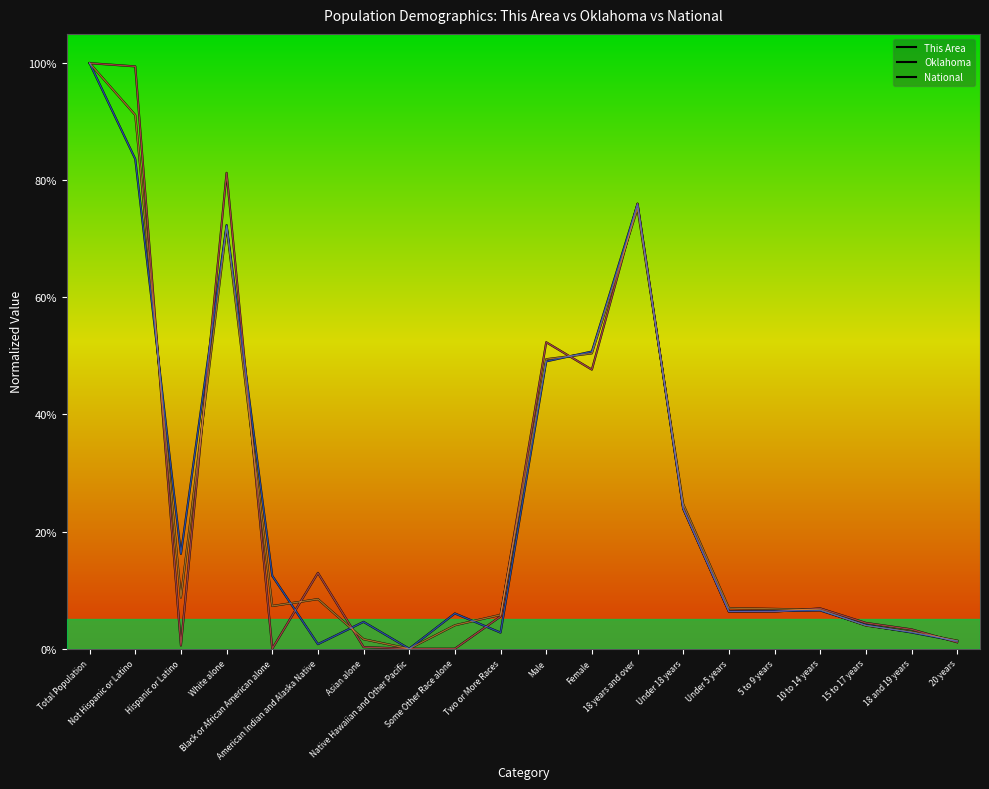

What is the label of the 3rd point from the right?

15 to 17 years